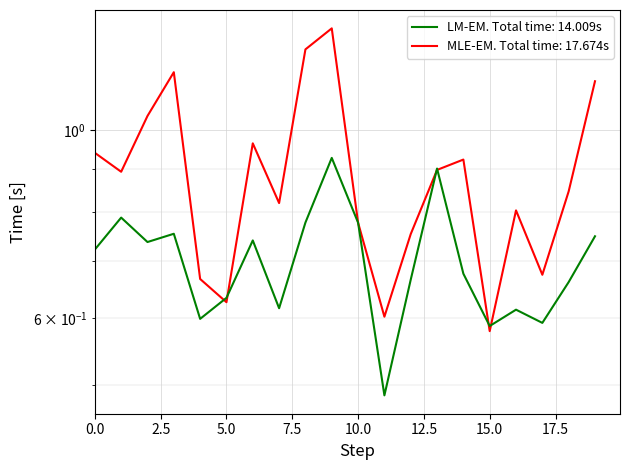

At which category is the sum across all series the highest?

9